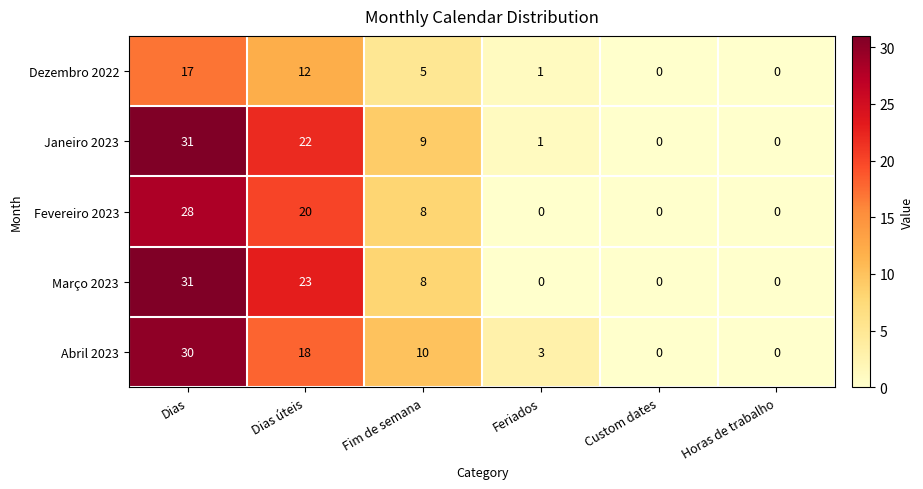

What is the sum of the Março 2023 values at Custom dates and Fim de semana?

8